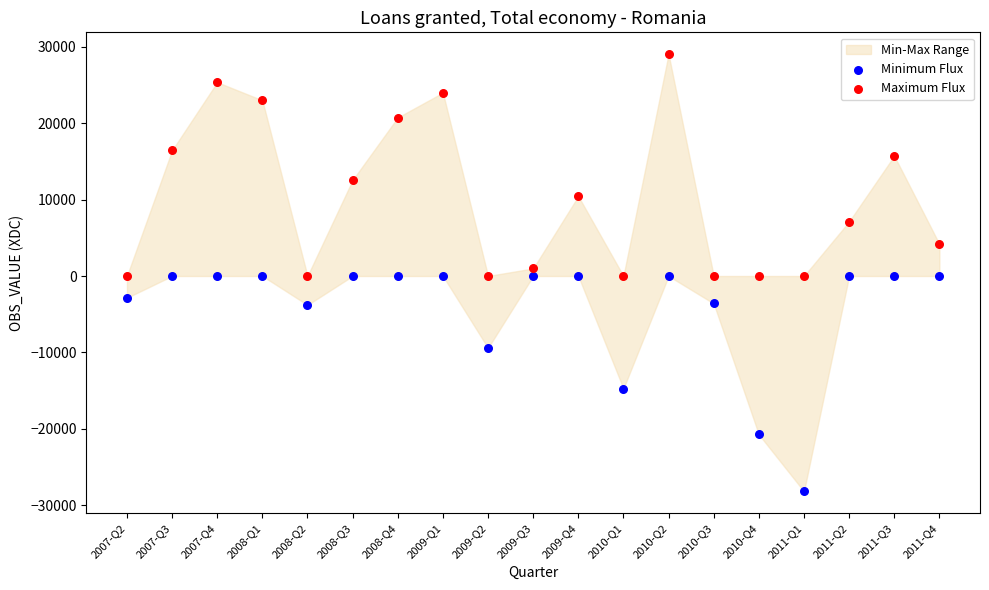

What is the X range (max minus min) for the scatter plot?

1.0